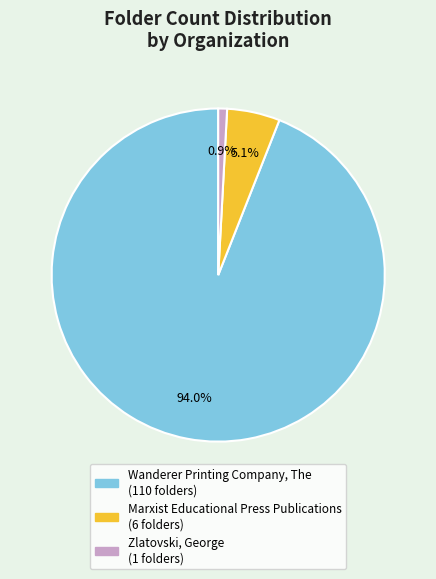

How many slices are in this pie chart?

3